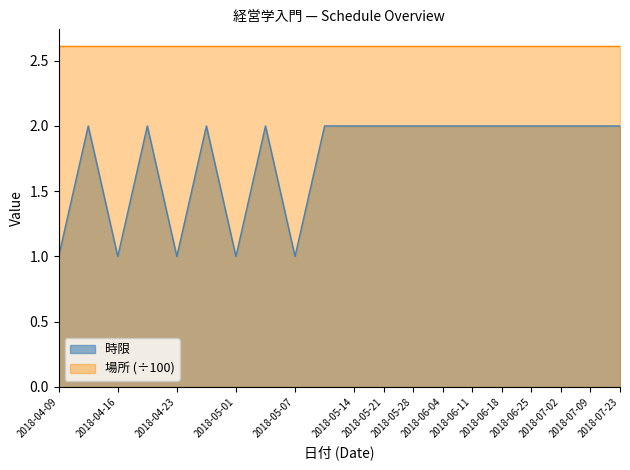

Which has a higher value, 2018-04-16 or 2018-06-11?

2018-06-11